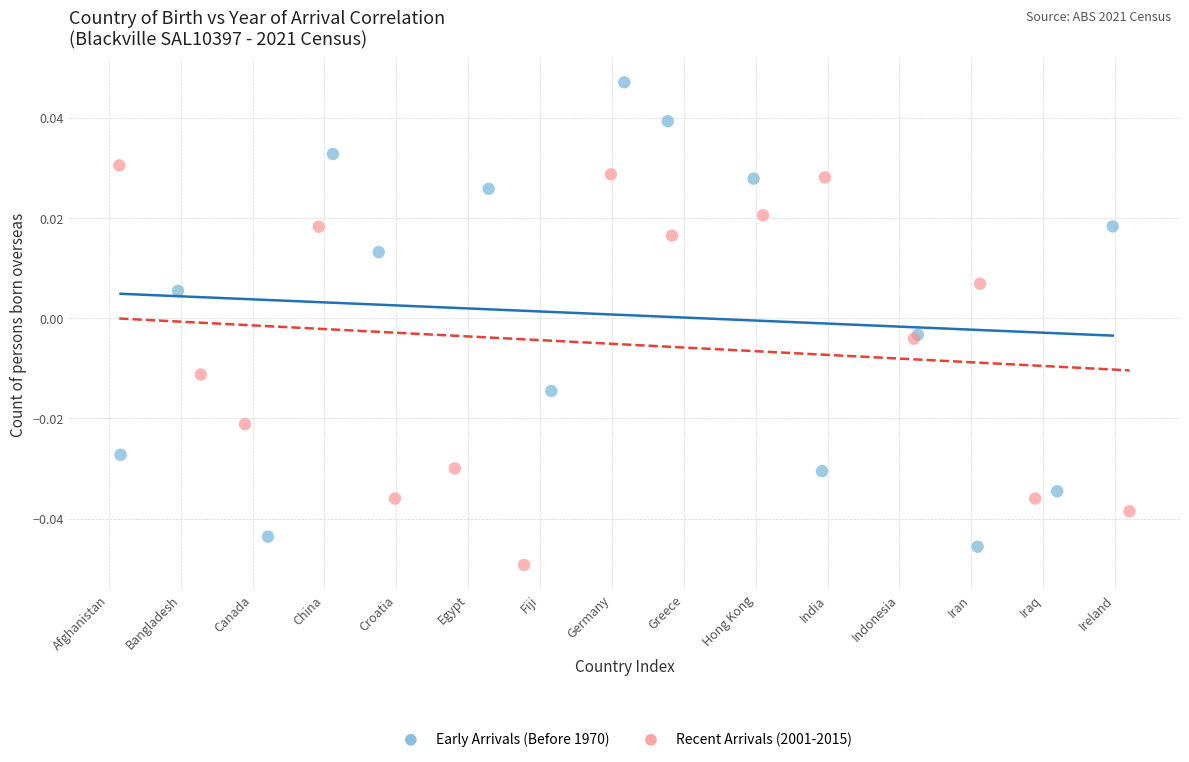

Which series has the widest spread of Y values?

Early Arrivals (Before 1970)